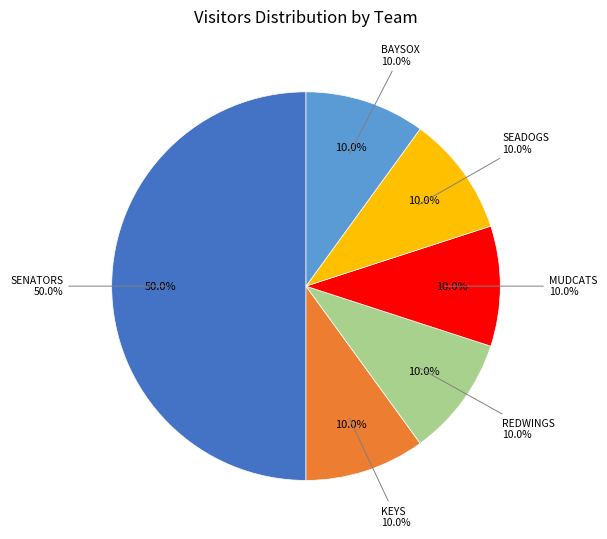

Count the number of slices in the pie.

6